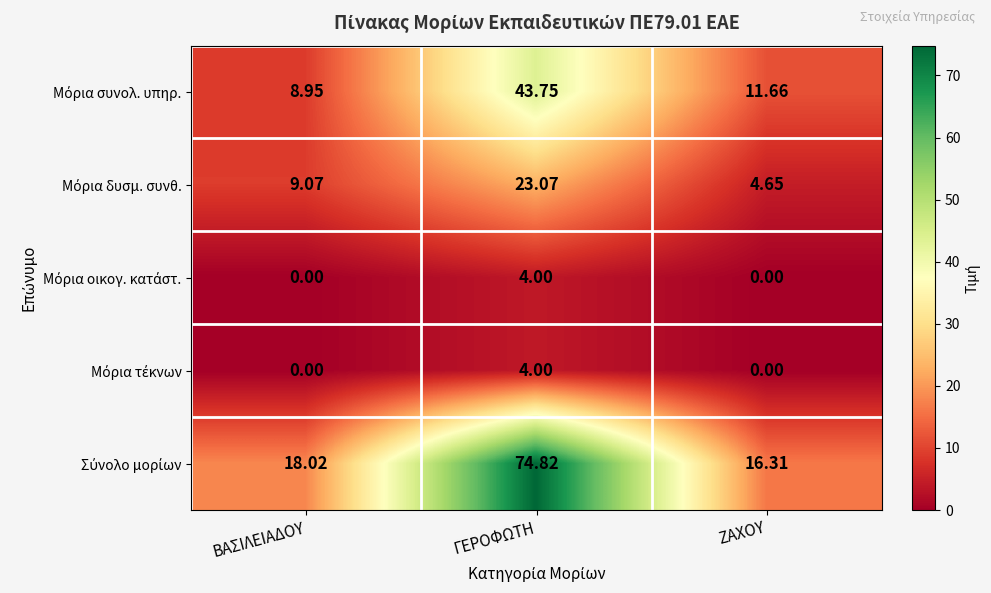

At which category is the sum across all series the highest?

ΓΕΡΟΦΩΤΗ